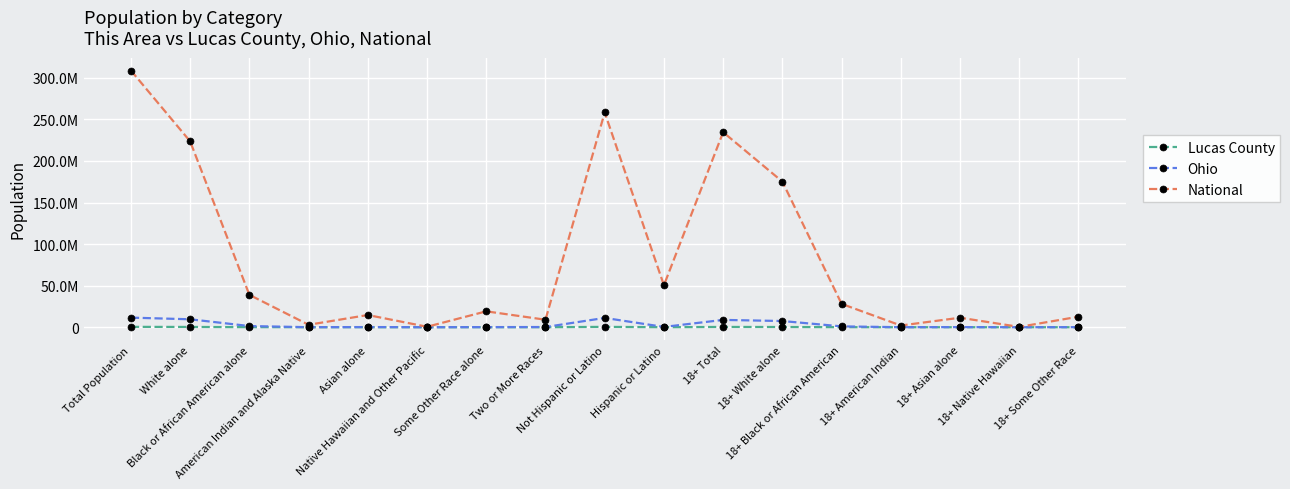

True or false: National and Ohio cross at least once.

False